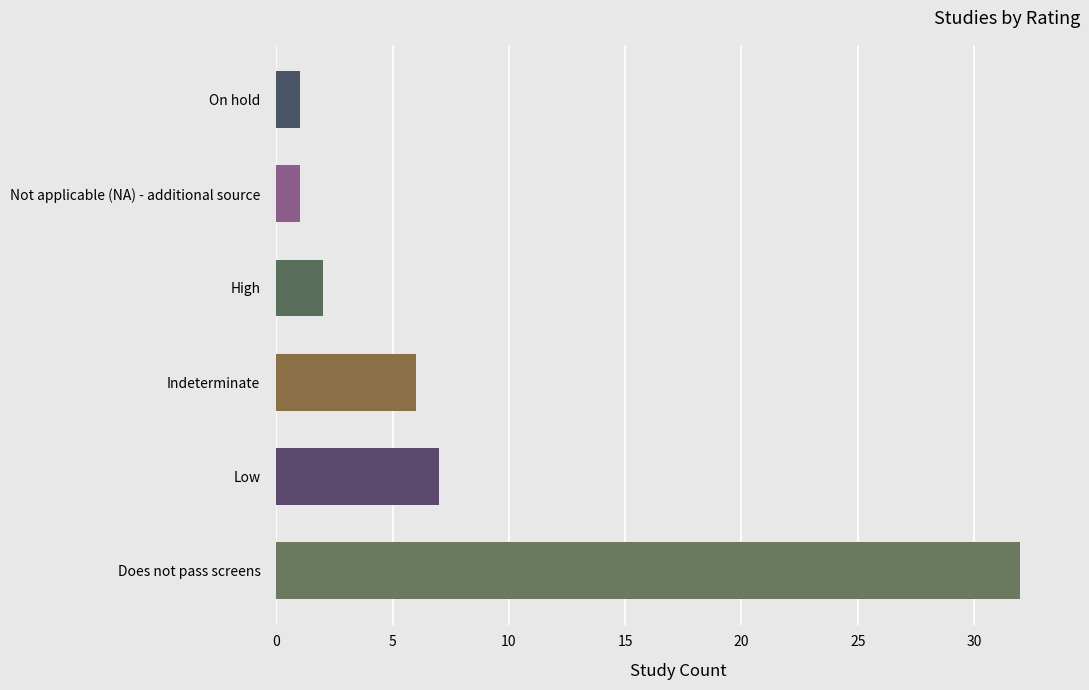

What is the change in value from Indeterminate to Not applicable (NA) - additional source?

-5